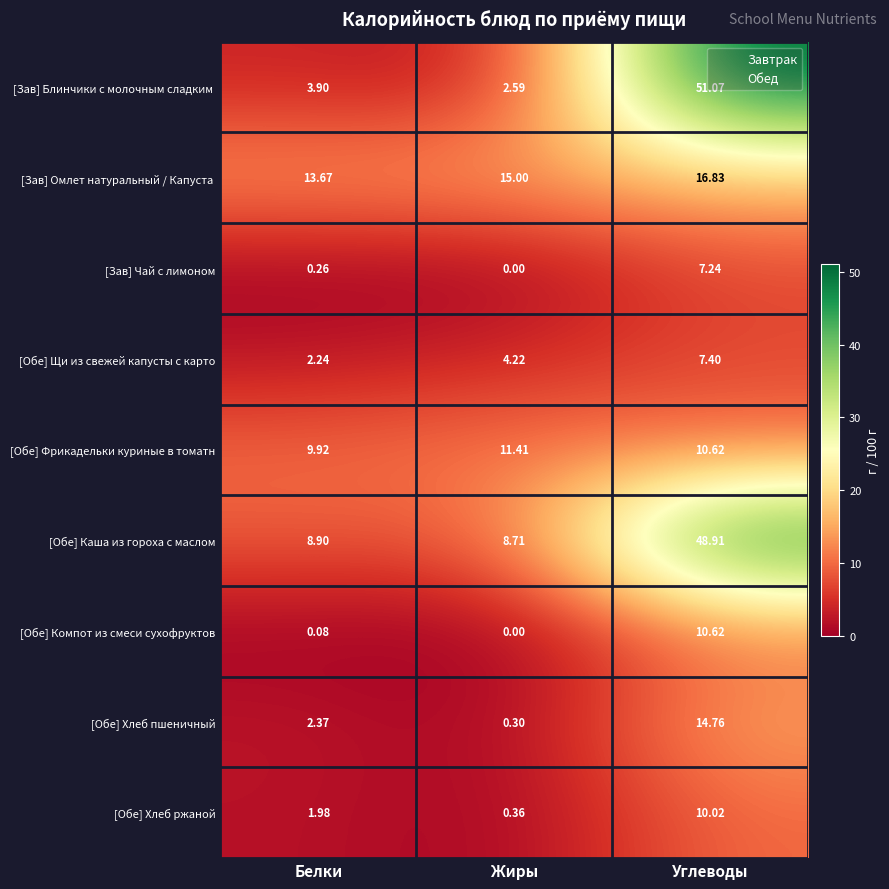

List the labels in order of [Обе] Хлеб пшеничный value, smallest first.

Жиры, Белки, Углеводы